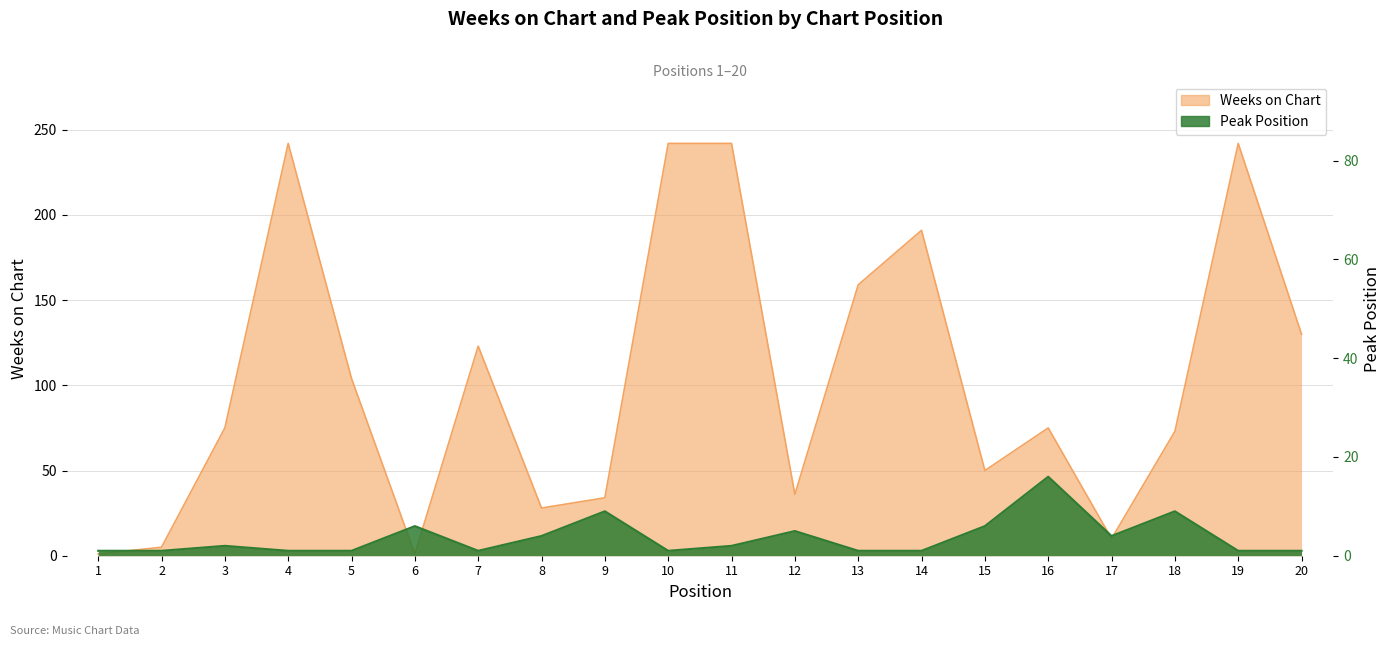

Which series changed the most between 13 and 15?

Weeks on Chart